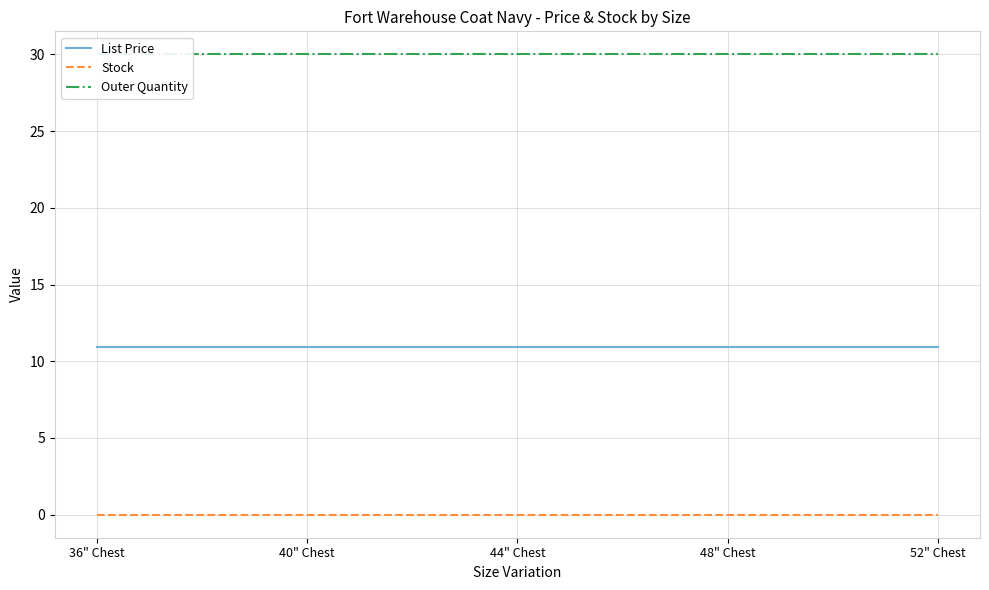

At how many categories does at least one series exceed 16?

5